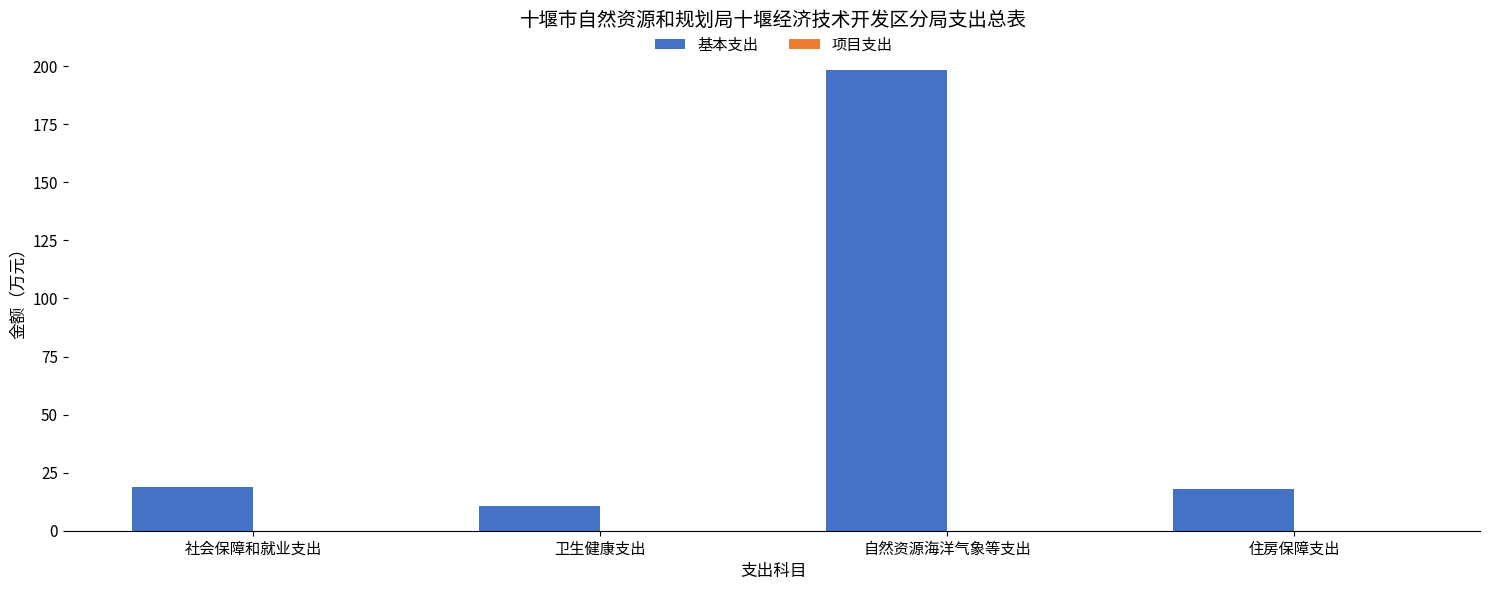

What is the difference between the values at 住房保障支出 and 自然资源海洋气象等支出?

180.6